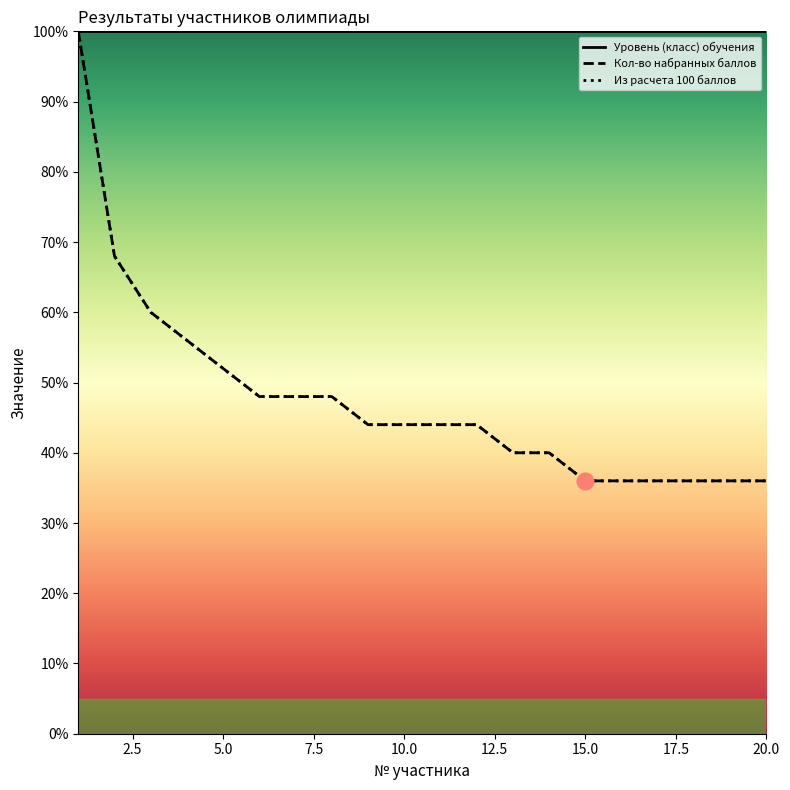

How many lines are shown in the chart?

2